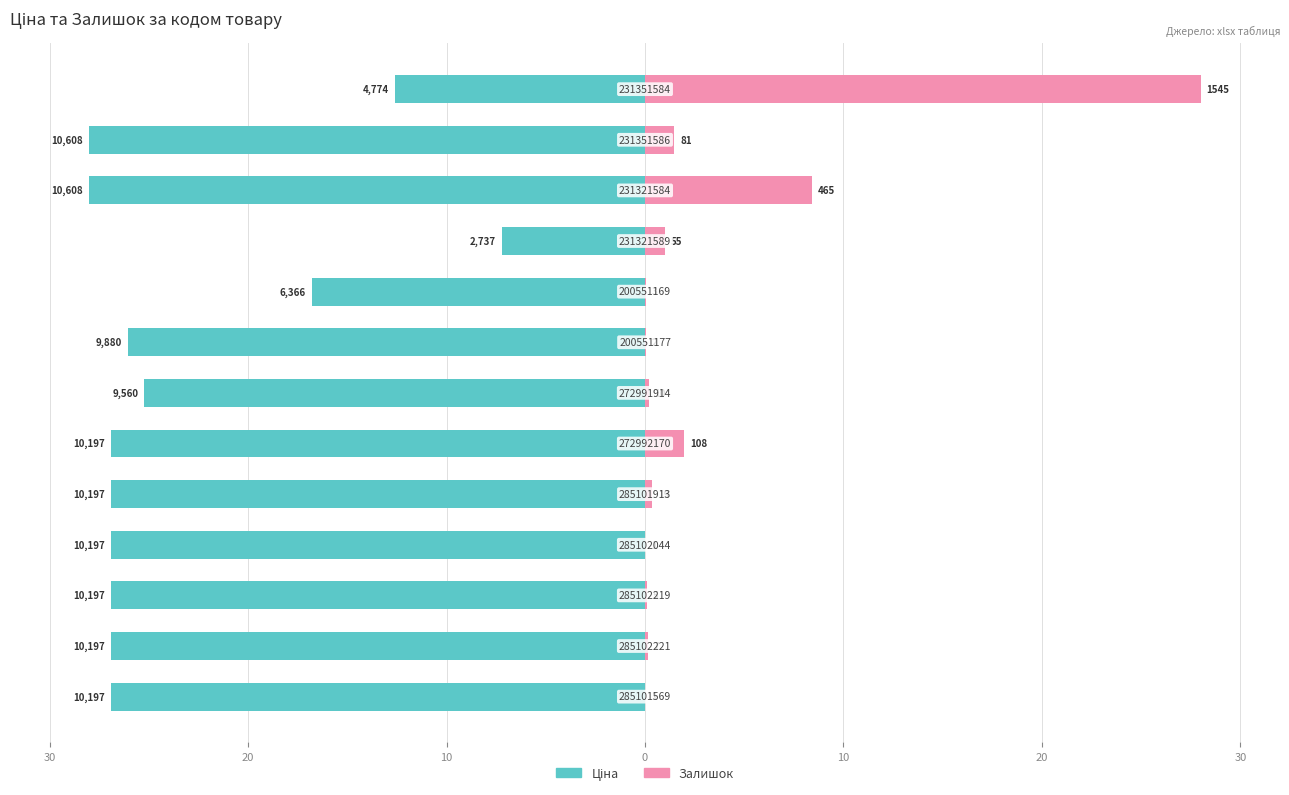

Is the value of Ціна at 12 greater than the value of Залишок at 30?

No